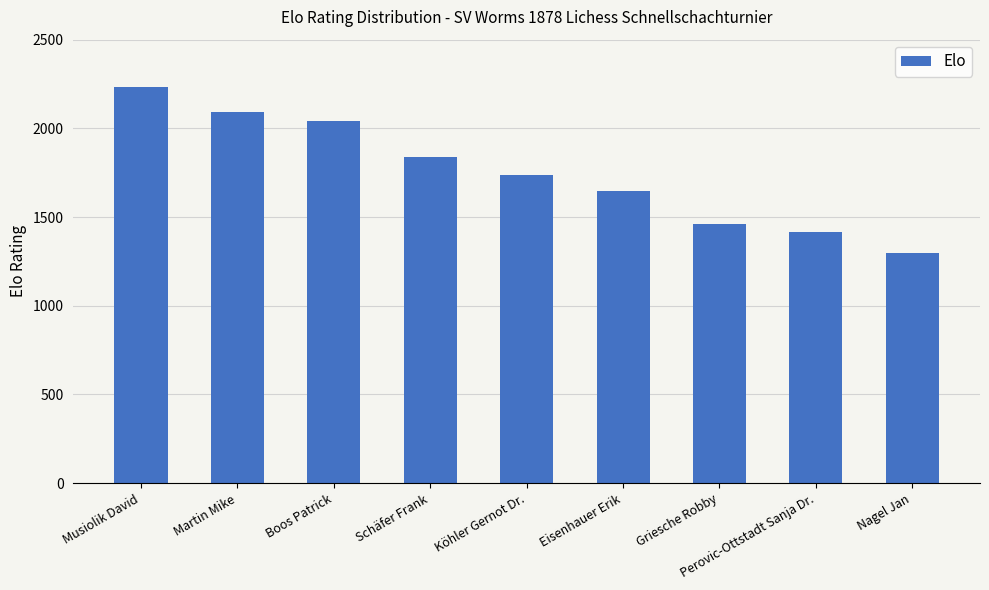

What is the greatest value displayed?

2235